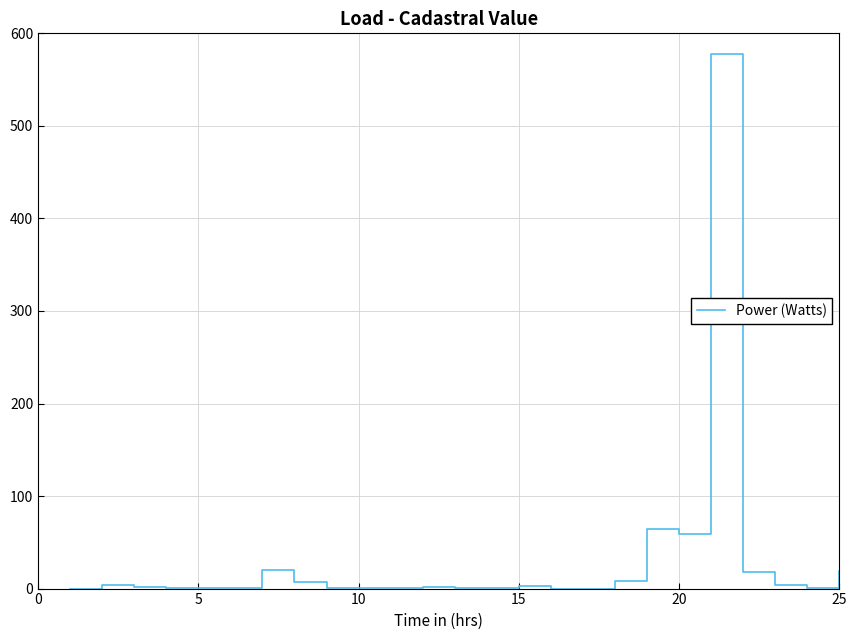

What is the maximum value shown in the chart?

577.6